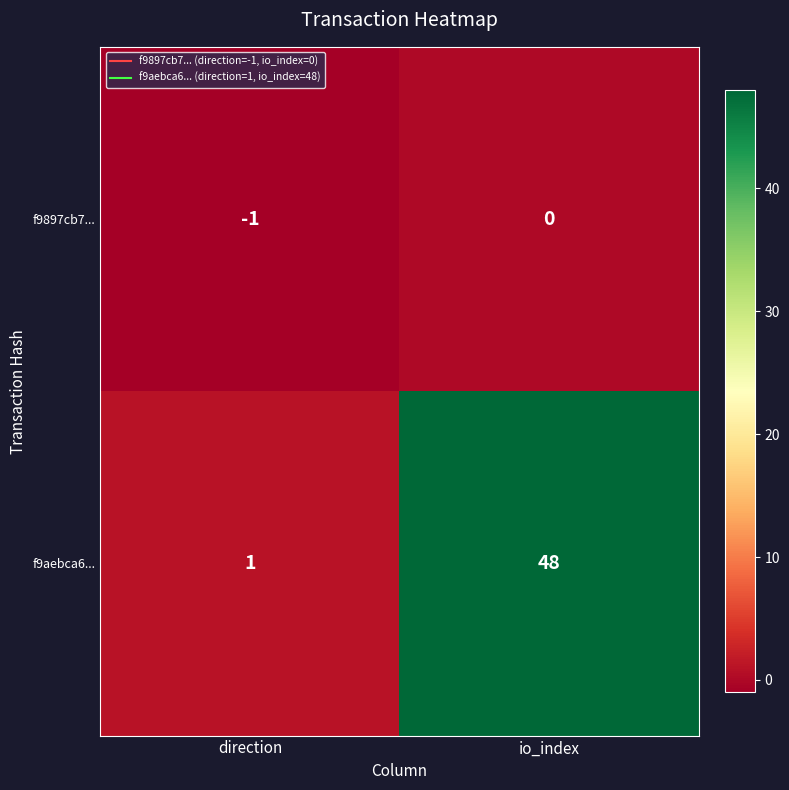

At which label is f9aebca6... closest to 24?

direction